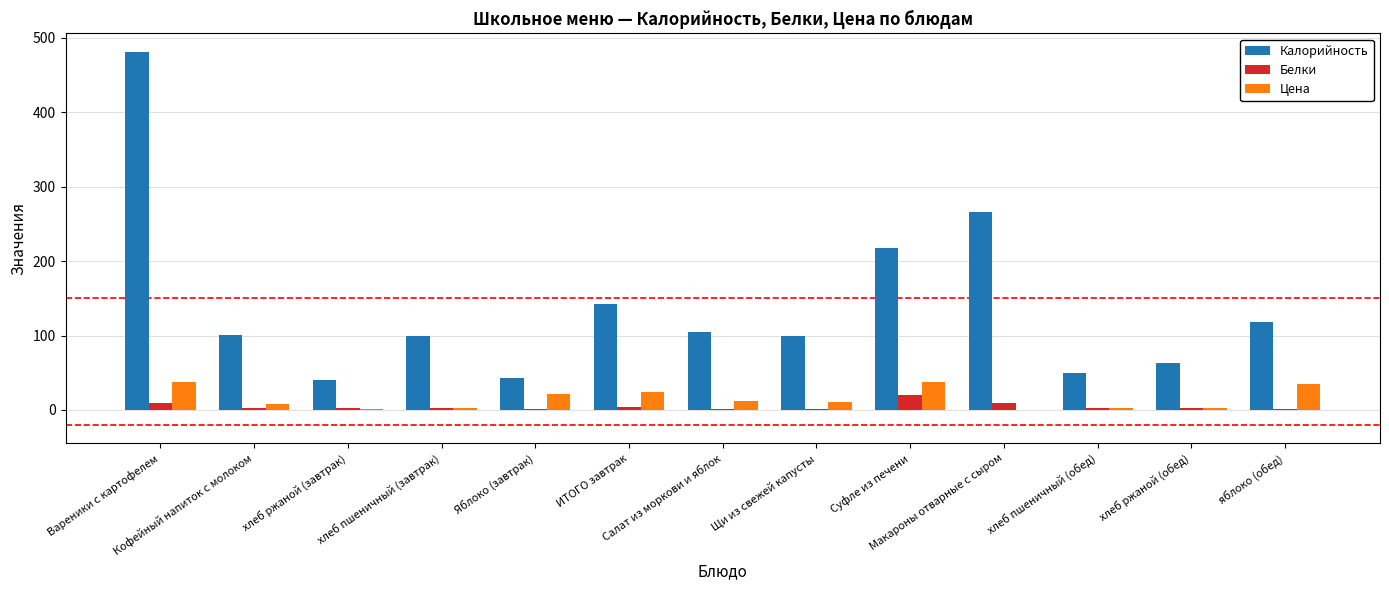

What is the highest value of the Белки series?

20.0